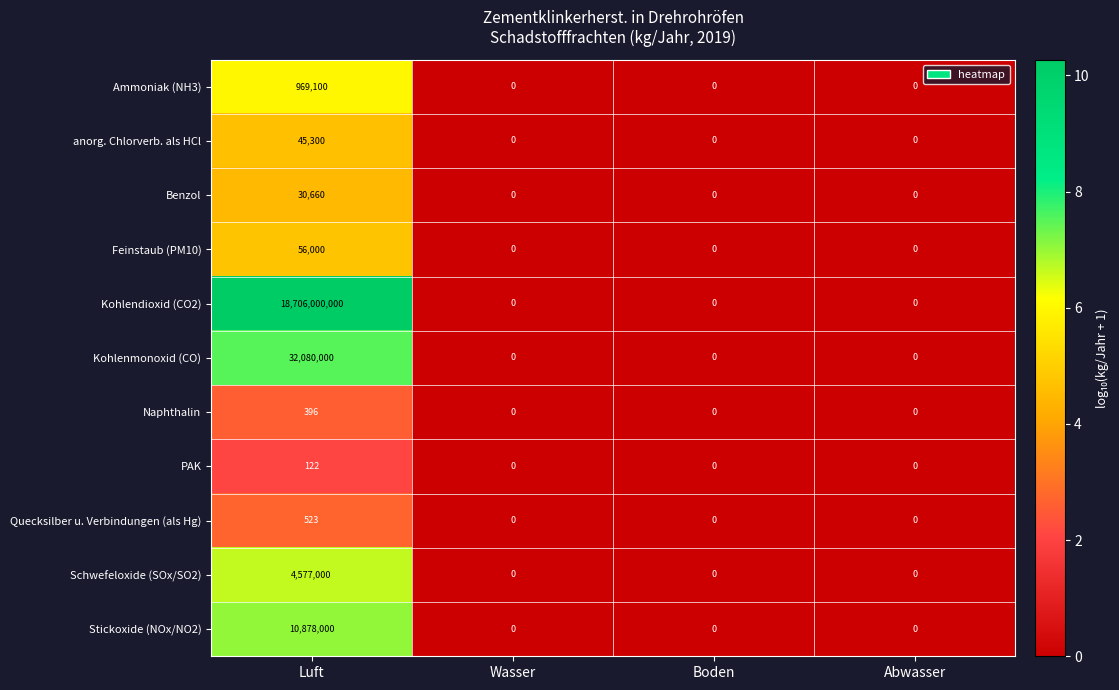

List the series in order of their peak value, highest first.

Kohlendioxid (CO2), Kohlenmonoxid (CO), Stickoxide (NOx/NO2), Schwefeloxide (SOx/SO2), Ammoniak (NH3), Feinstaub (PM10), anorg. Chlorverb. als HCl, Benzol, Quecksilber u. Verbindungen (als Hg), Naphthalin, PAK